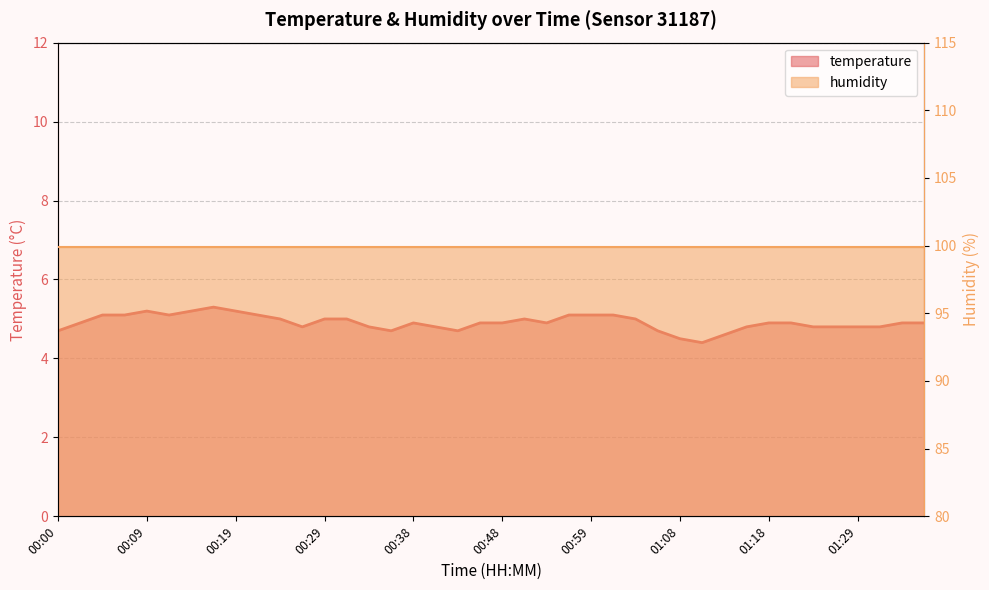

How many categories are shown in the chart?

40